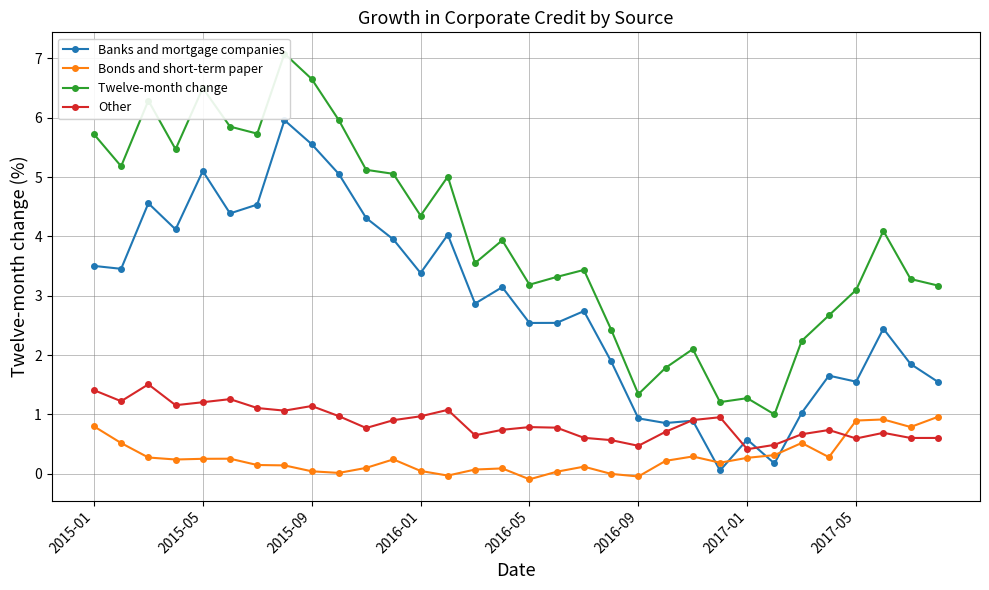

What is the minimum value for Other?

0.4